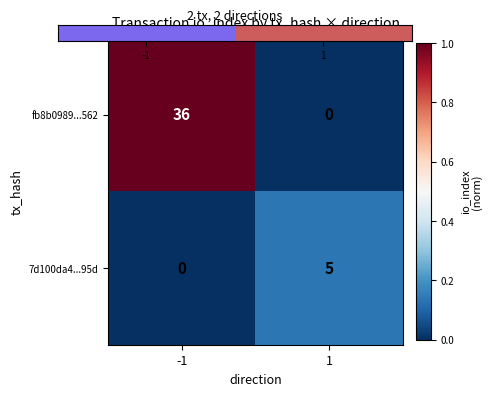

At how many categories does at least one series exceed 0?

2